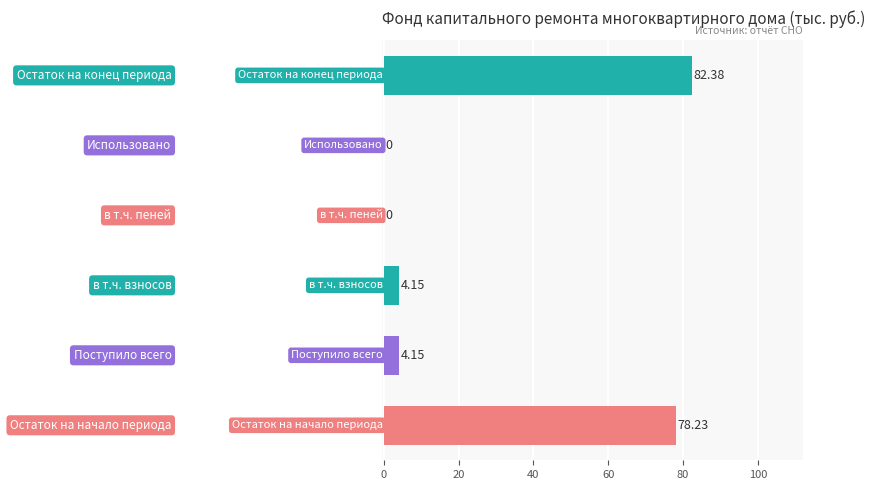

What is the sum of all values?

168.9